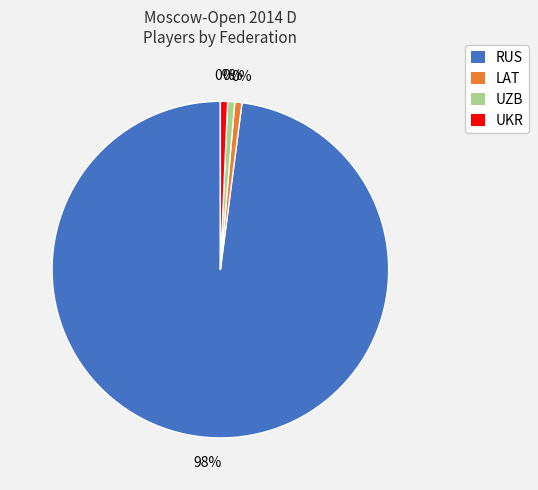

To the nearest percent, what percentage of the pie is UZB?

1%